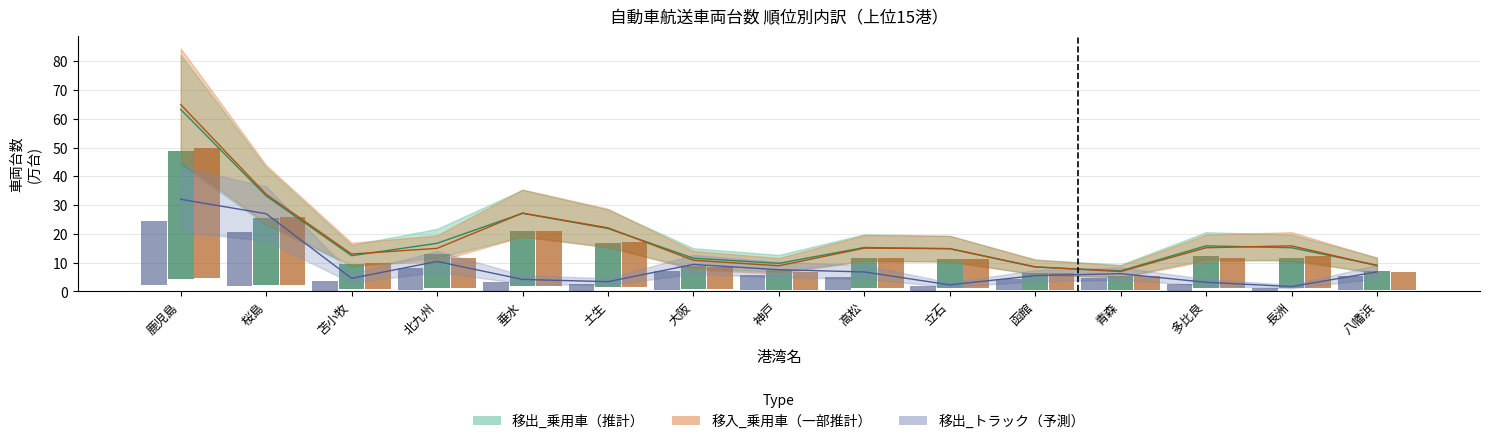

Which series has the largest total across all categories?

移出_乗用車